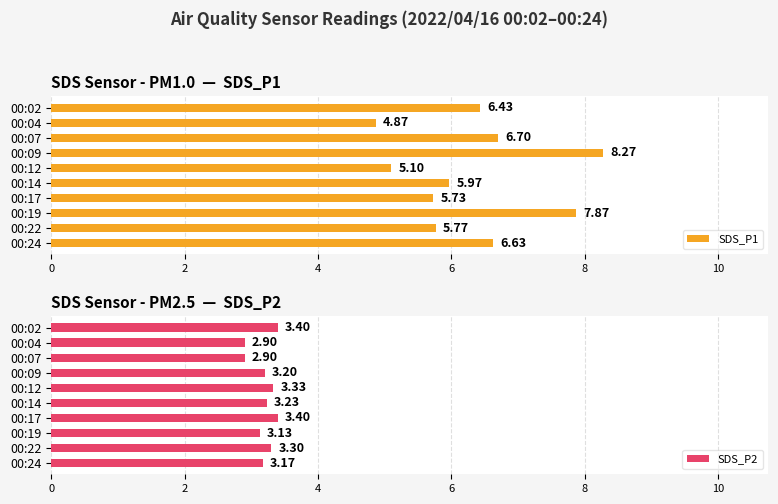

What is the lowest value of the SDS_P1 series?

4.9